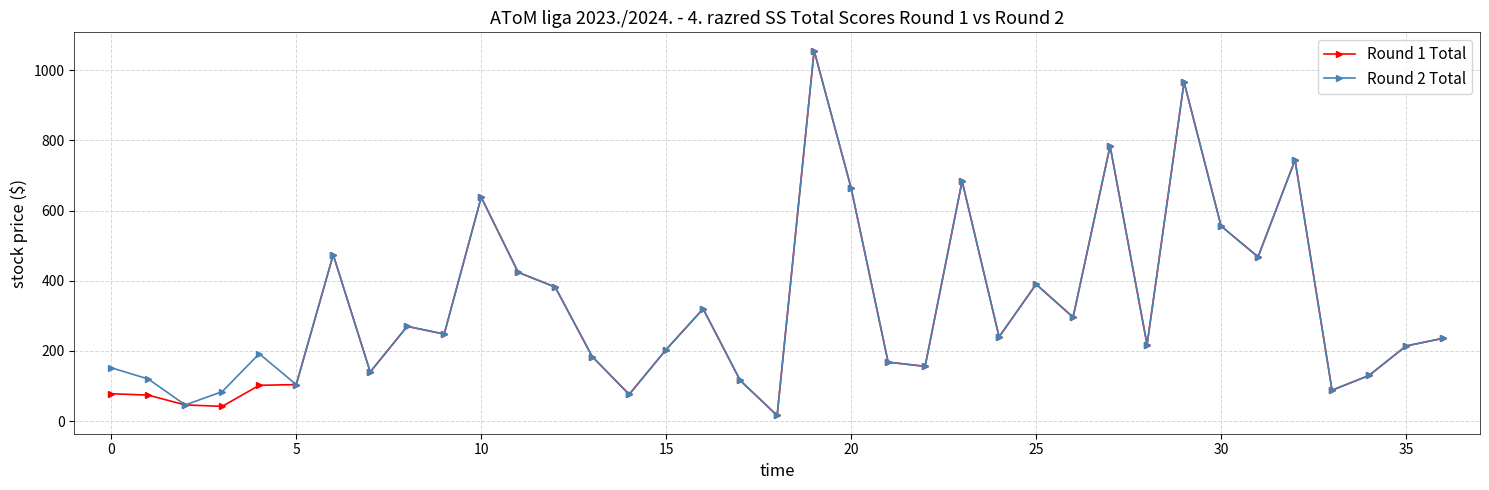

What are all the series names shown in the legend?

Round 1 Total, Round 2 Total